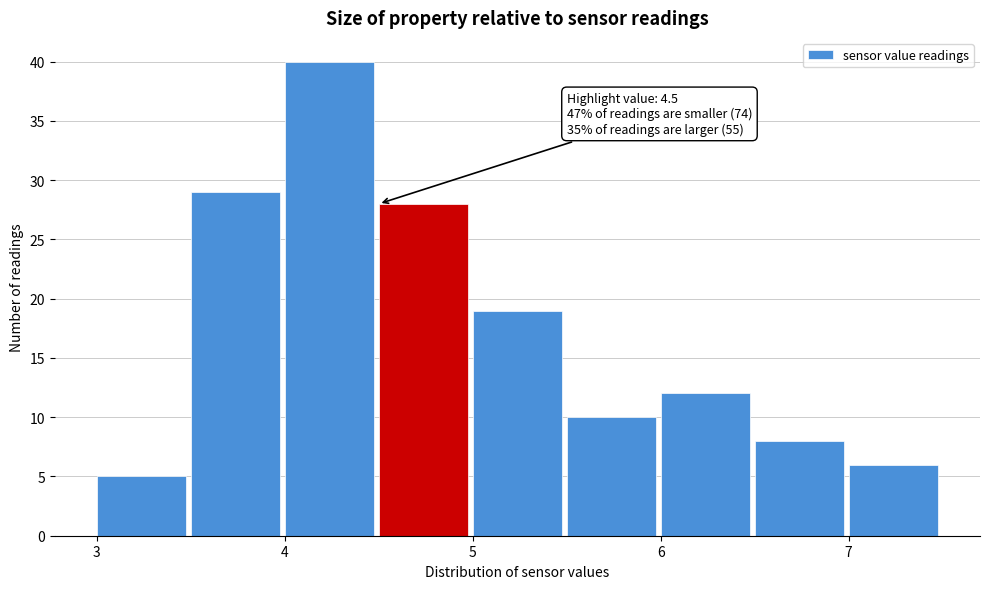

Over which range of the x-axis is the bar tallest?

4.0 to 4.5